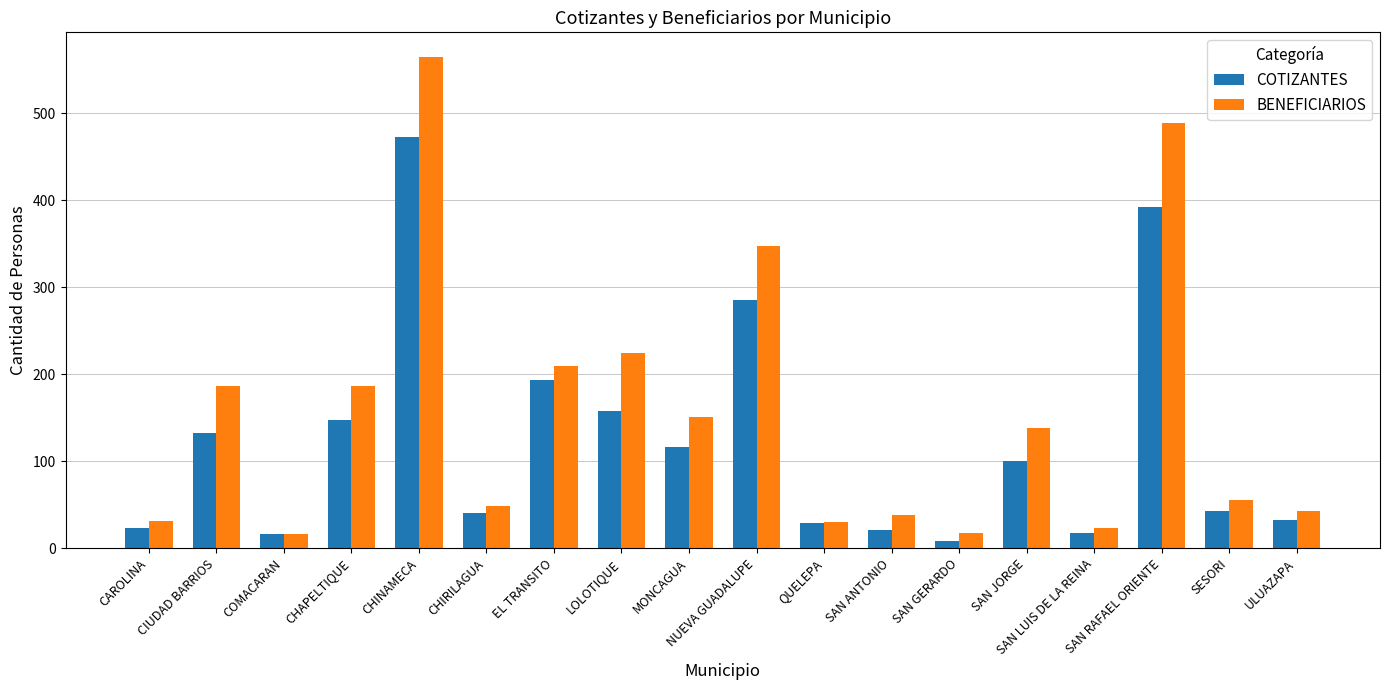

At which category is the sum across all series the highest?

CHINAMECA